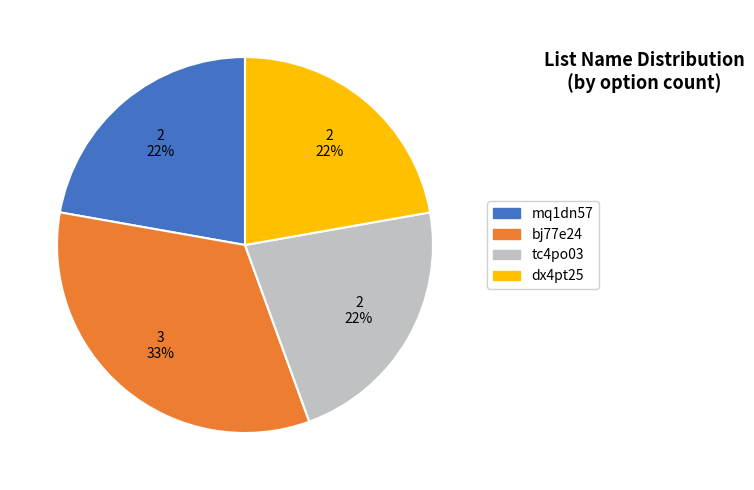

Does dx4pt25 represent more than half of the total?

No